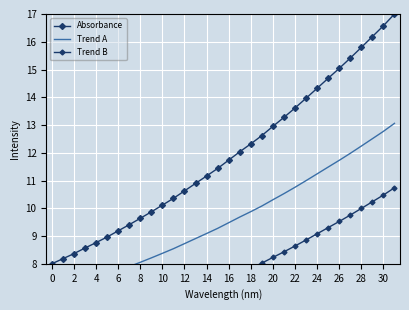

True or false: Absorbance and Trend A cross at least once.

False